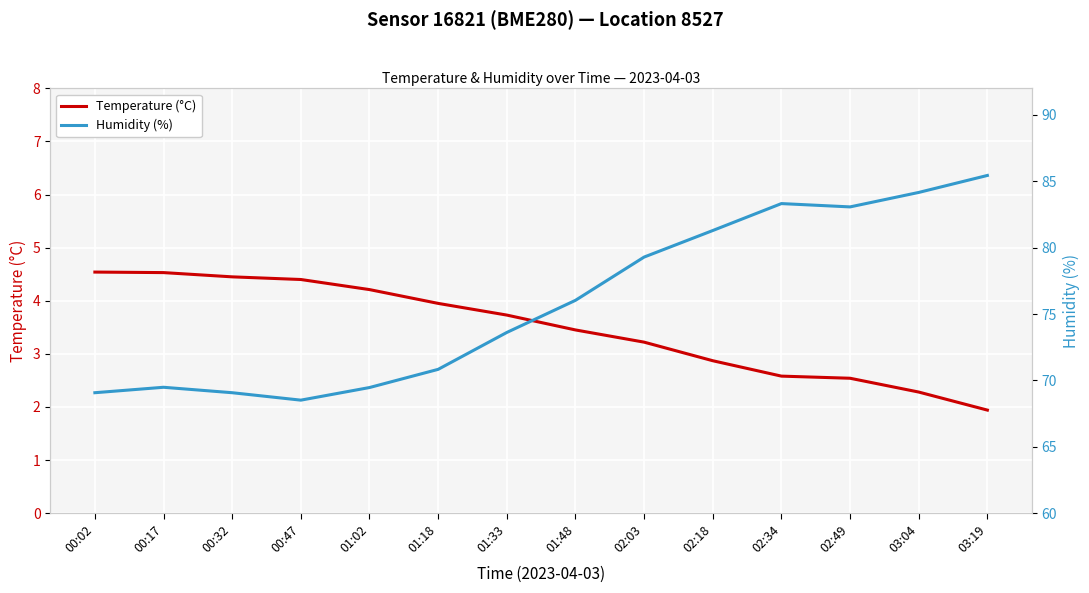

What is the difference between the maximum and minimum values in the Temperature (°C) series?

2.6